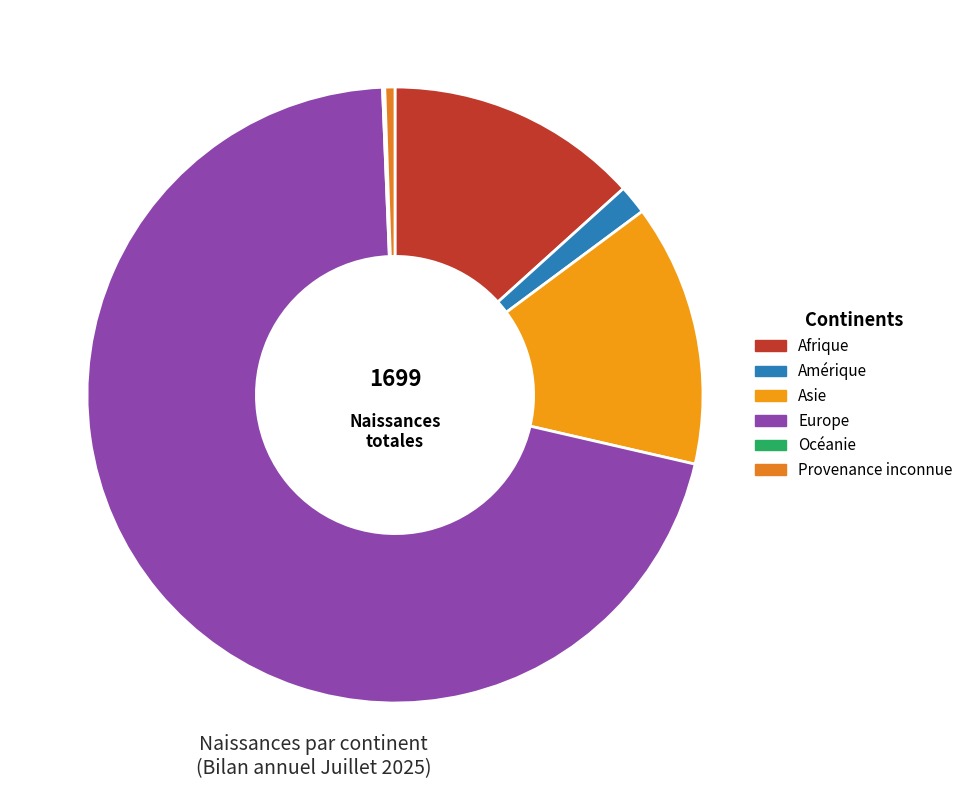

What is the total percentage of Provenance inconnue and Amérique?

2.1%